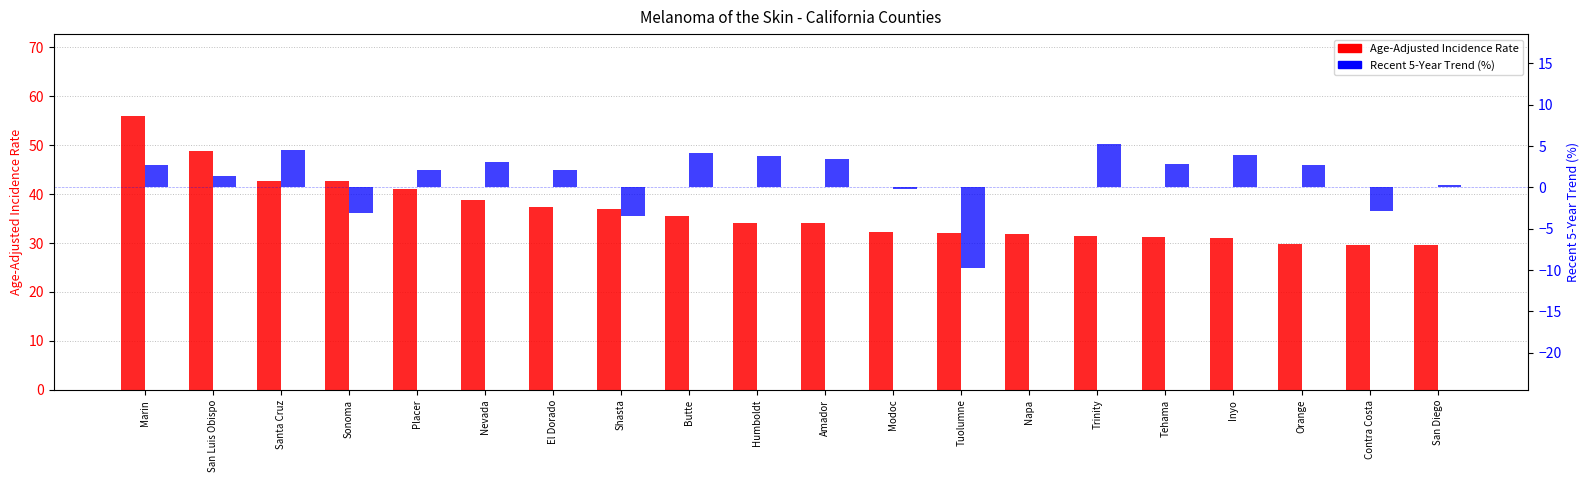

What is the total value across all series at Sonoma?

39.5